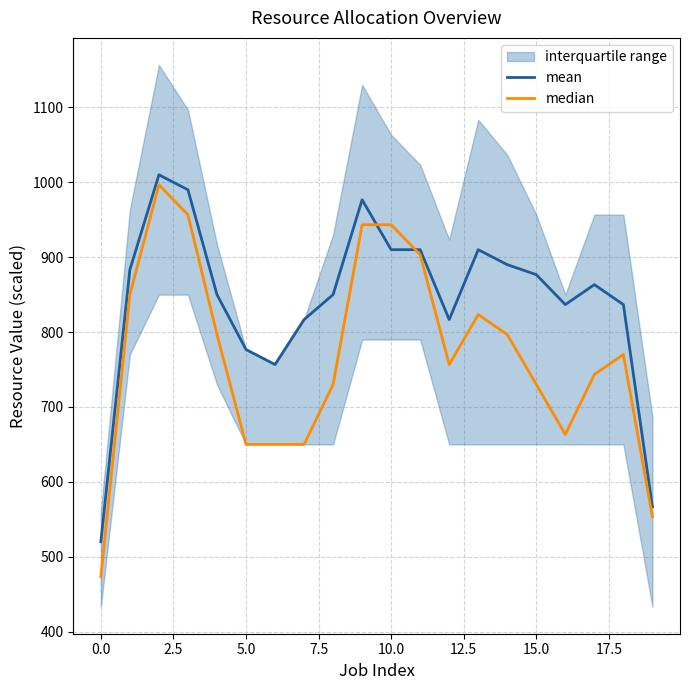

What is the maximum value for mean?

1010.0